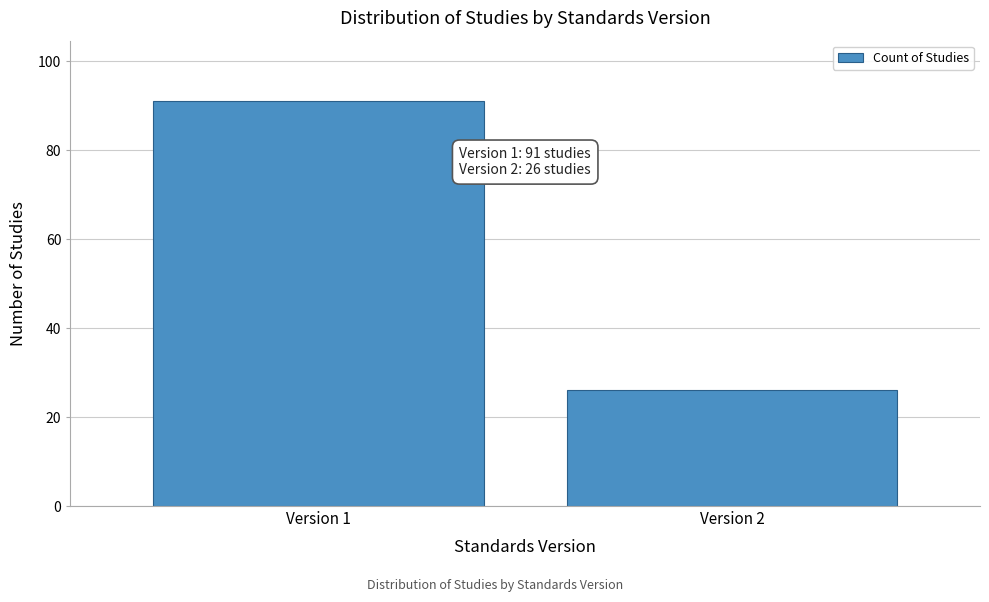

Reading left to right, extract all data points from this chart.

91	26